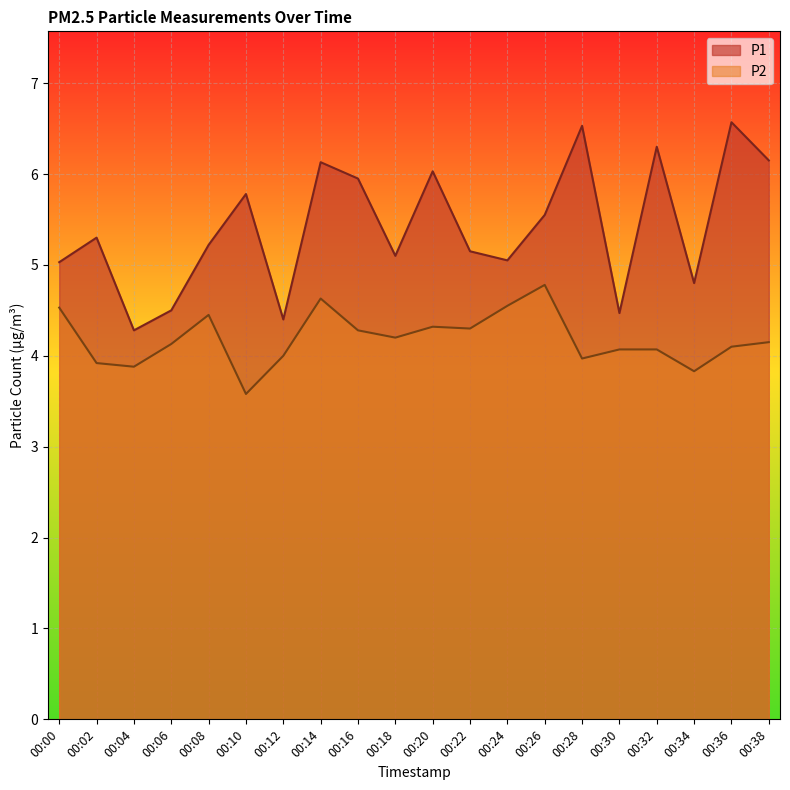

What is the sum of all P2 values?

83.7